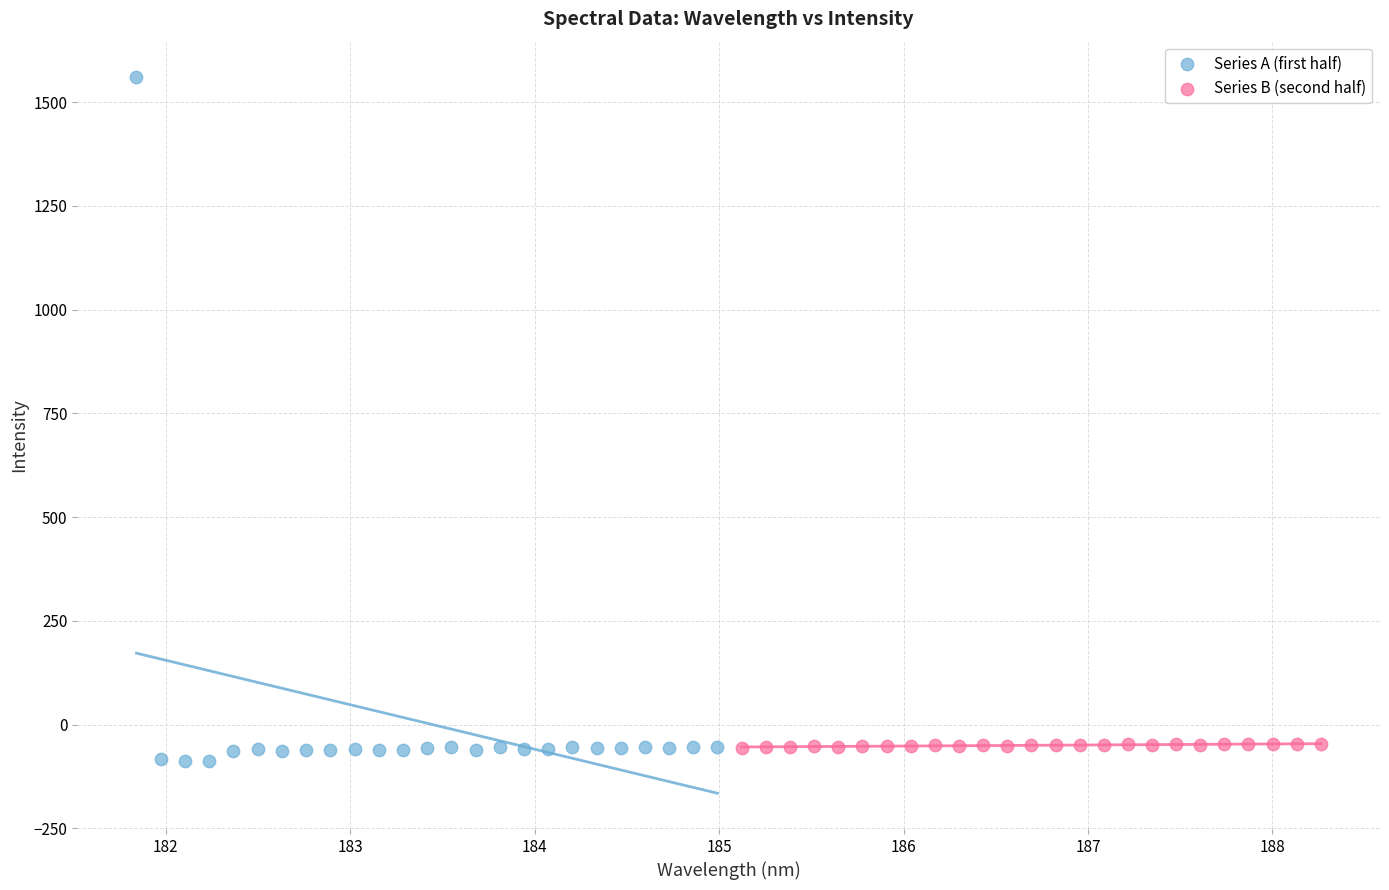

Which series has the largest Y range (max minus min)?

Series A (first half)